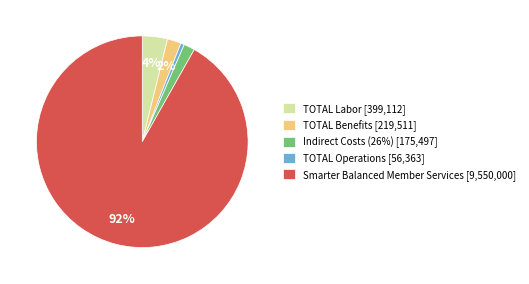

To the nearest percent, what is the combined percentage of TOTAL Operations [56,363] and TOTAL Benefits [219,511]?

4%